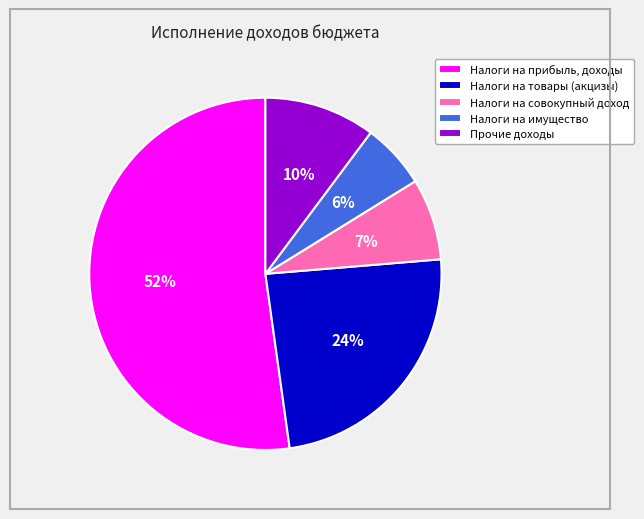

Do Налоги на прибыль, доходы and Налоги на совокупный доход together represent more than half of the pie?

Yes